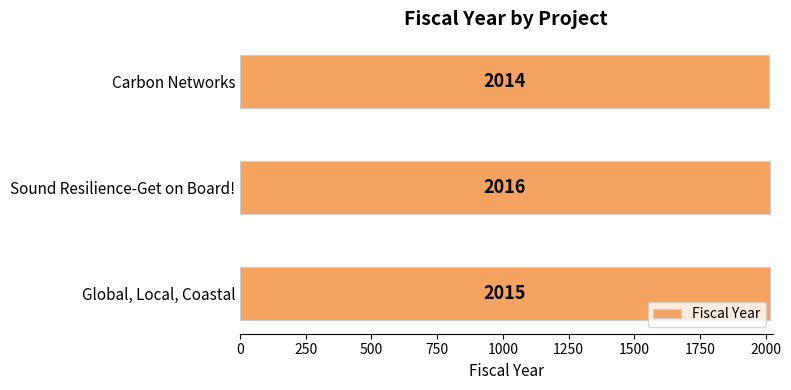

At which category does the chart reach its minimum across all series?

Carbon Networks